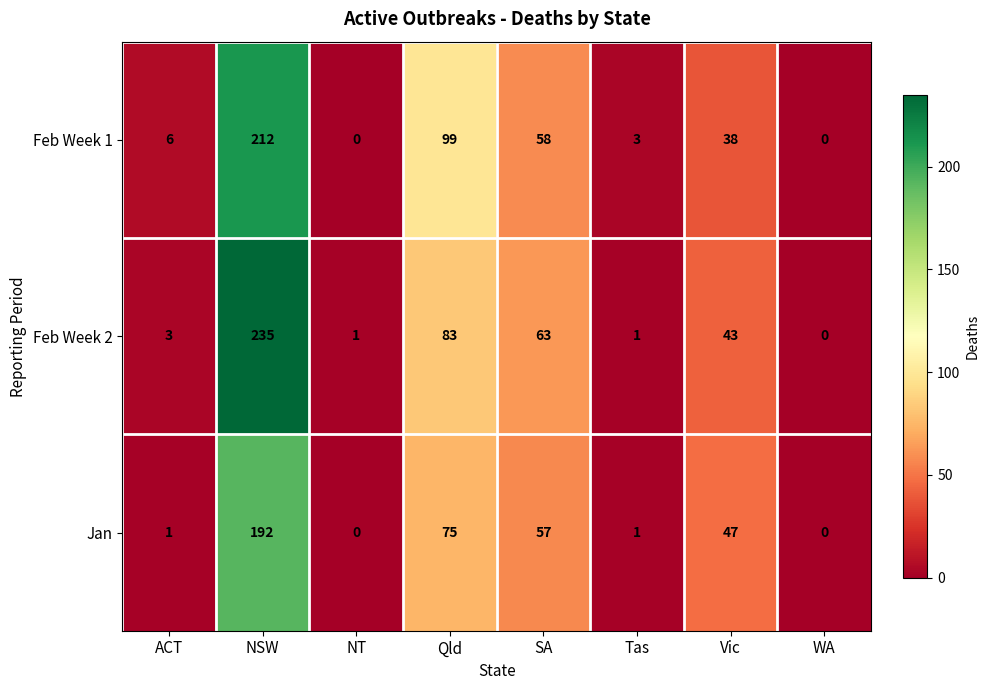

Rank the series by their average value, from highest to lowest.

Feb Week 2, Feb Week 1, Jan